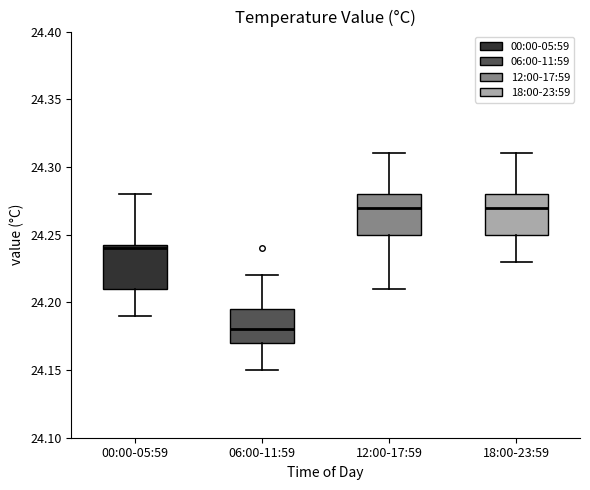

Reading left to right, transcribe this box plot: for each box, give where its median line is, the range the box spans, and where its two whiskers end, as read against the y-axis. The values are not printed on the chart, so give them approximately, as read against the axis.

00:00-05:59: median 24.240, box 24.210 to 24.245, whiskers 24.190 to 24.280
06:00-11:59: median 24.180, box 24.170 to 24.195, whiskers 24.150 to 24.220
12:00-17:59: median 24.270, box 24.250 to 24.280, whiskers 24.210 to 24.310
18:00-23:59: median 24.270, box 24.250 to 24.280, whiskers 24.230 to 24.310